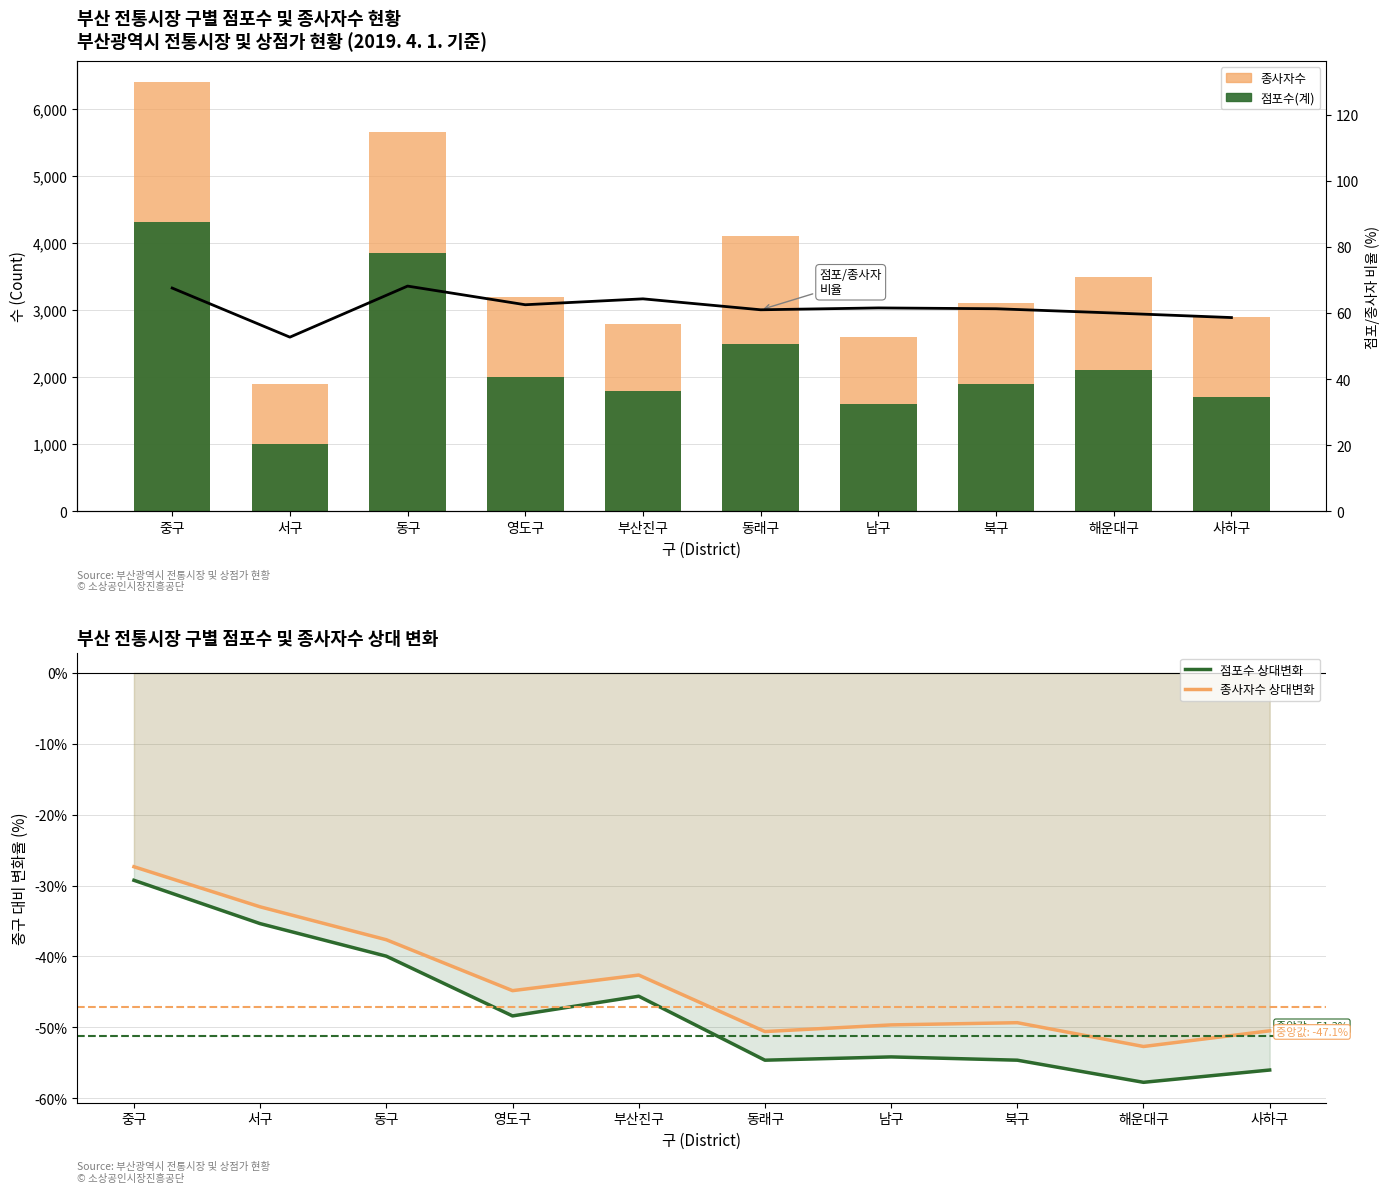

What is the total value across all series at 북구?

4957.3